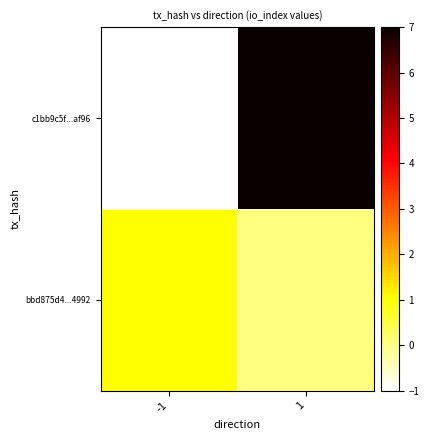

Which series has the largest total across all categories?

c1bb9c5f...af96